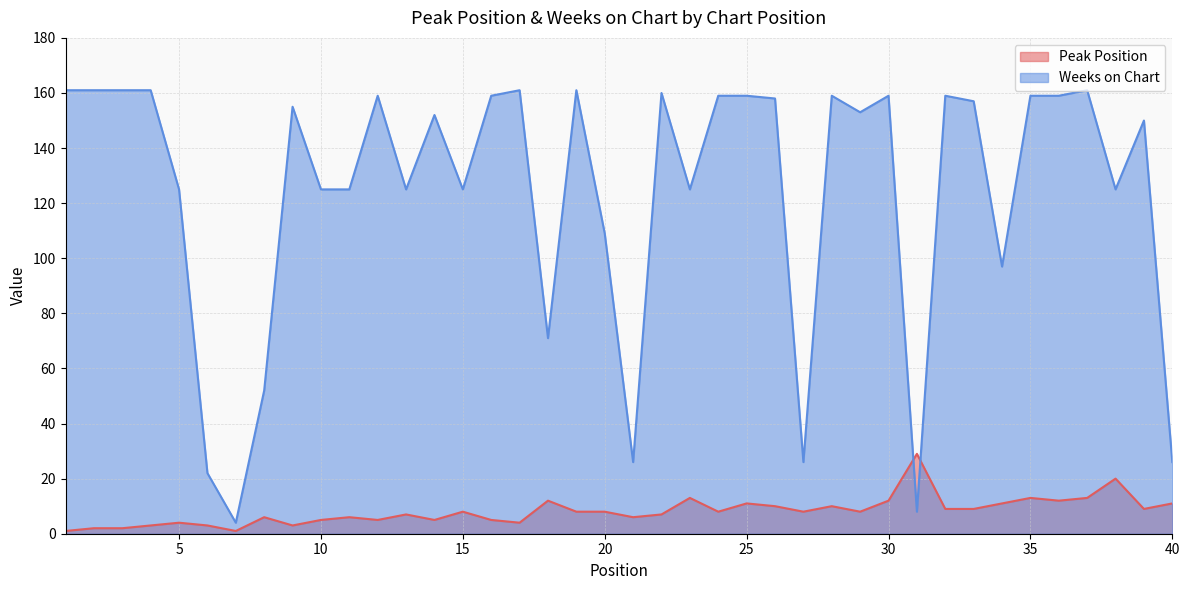

In Weeks on Chart, how many points are lower than both neighbors (excluding endpoints)?

11